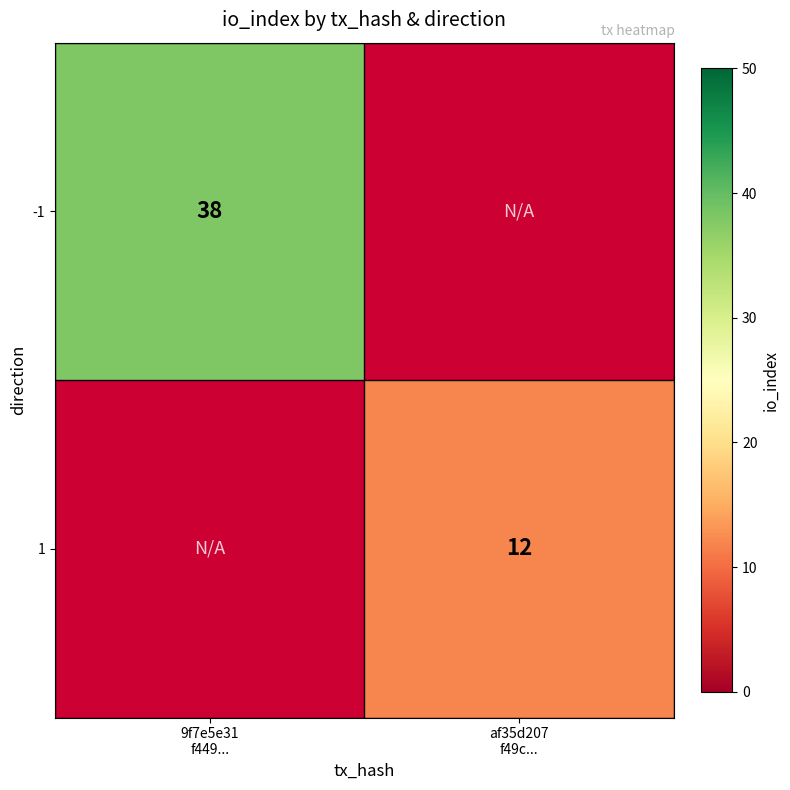

What is the greatest value displayed?

38.0